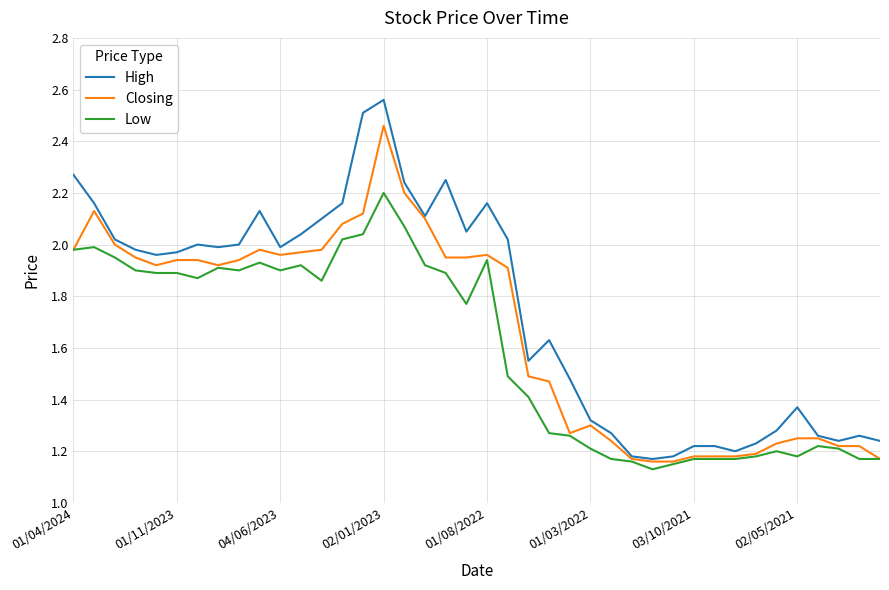

List the series in order of their peak value, lowest first.

Low, Closing, High